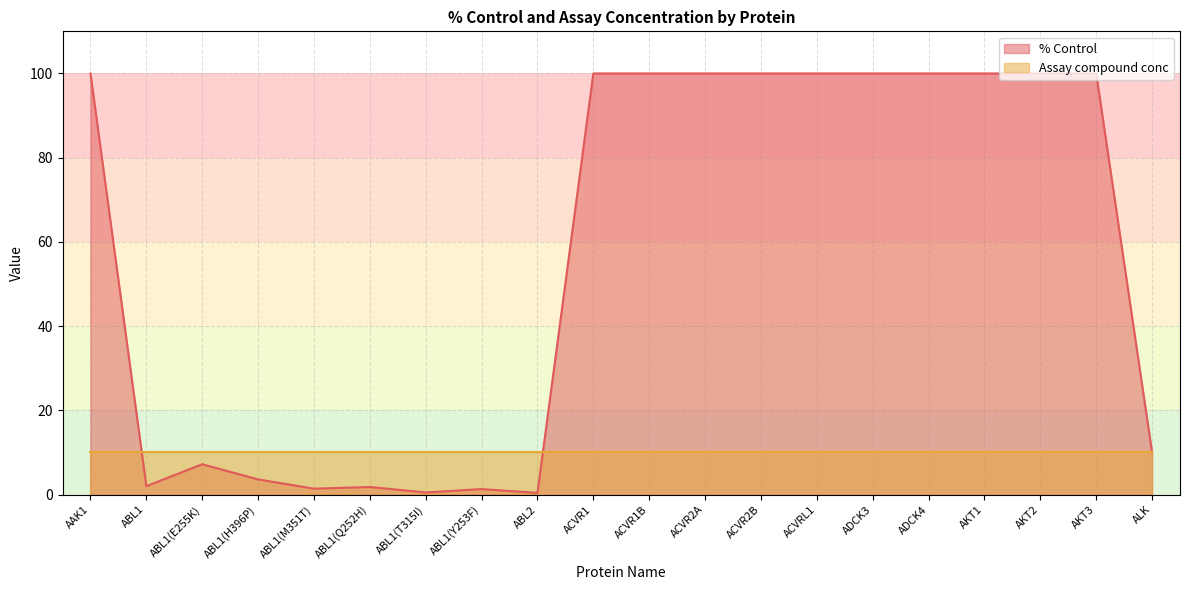

List the labels in order of value, smallest first.

ABL2, ABL1(T315I), ABL1(Y253F), ABL1(M351T), ABL1(Q252H), ABL1, ABL1(H396P), ABL1(E255K), ALK, AAK1, ACVR1, ACVR1B, ACVR2A, ACVR2B, ACVRL1, ADCK3, ADCK4, AKT1, AKT2, AKT3